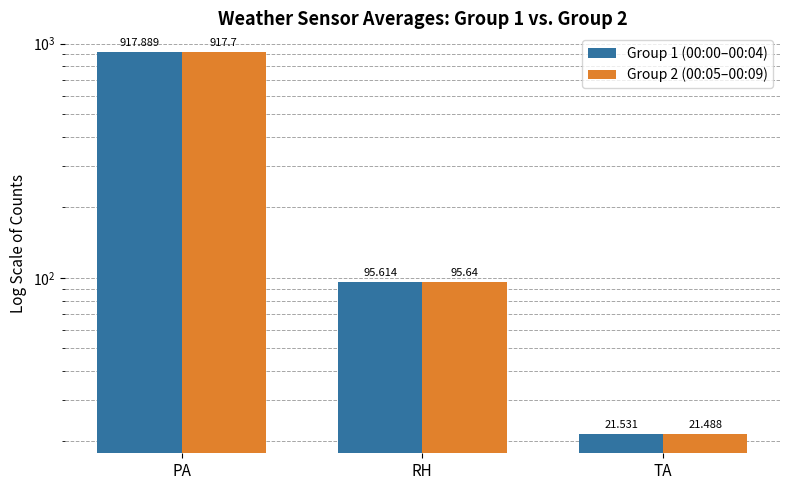

Between TA and RH, which is larger?

RH